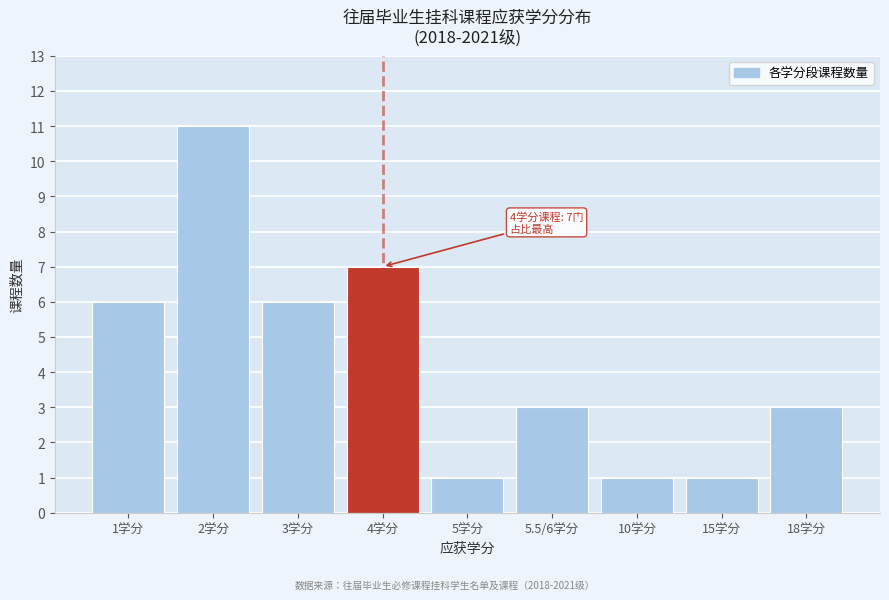

Reading left to right, extract all data points from this chart.

1学分=6	2学分=11	3学分=6	4学分=7	5学分=1	5.5/6学分=3	10学分=1	15学分=1	18学分=3